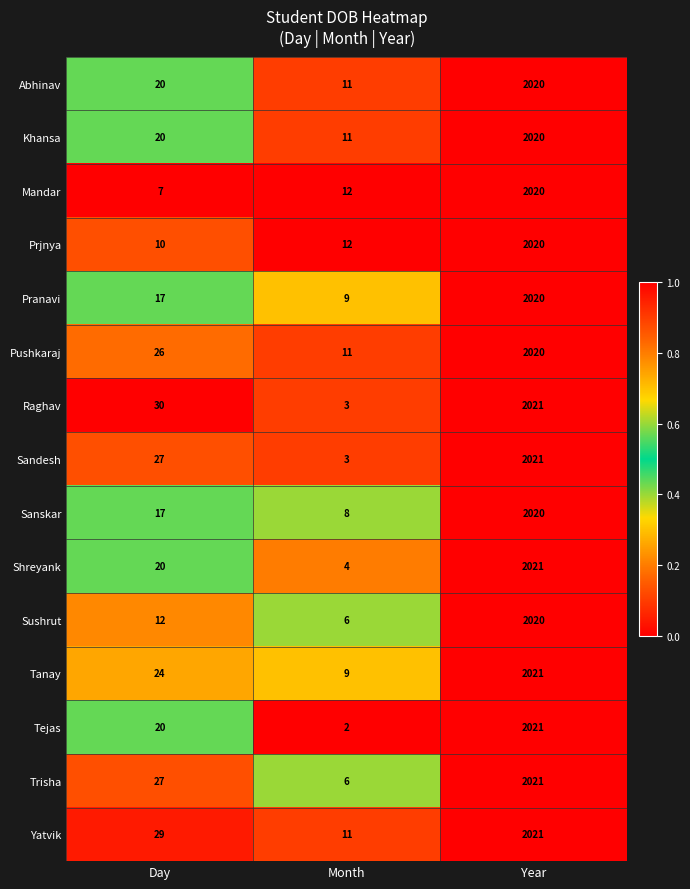

What is the sum of the Tanay values at Year and Month?

2030